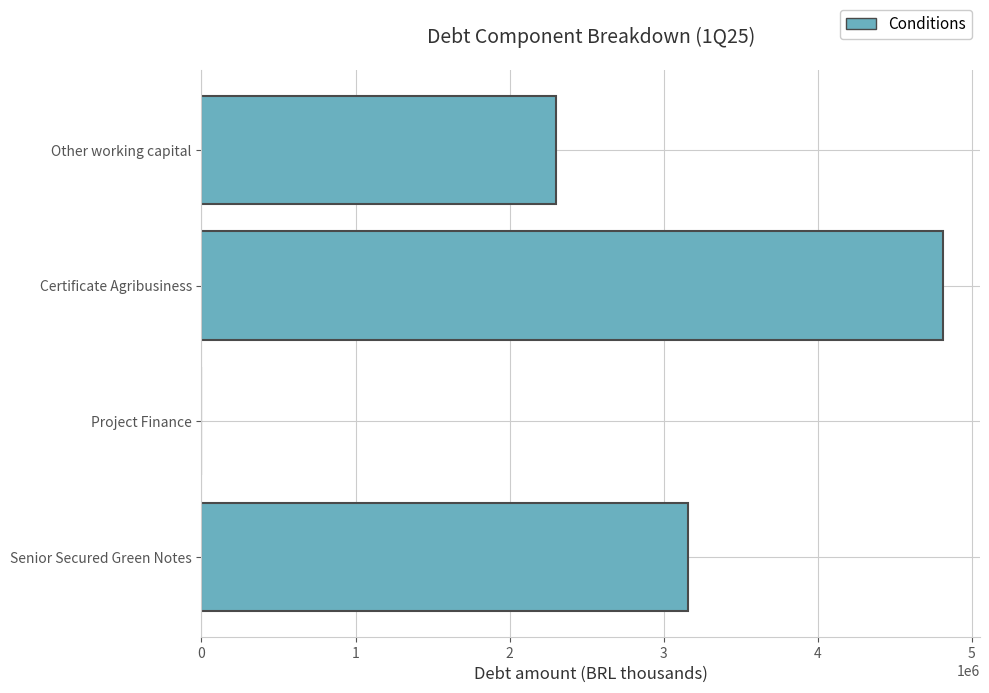

Between Senior Secured Green Notes and Certificate Agribusiness, which is larger?

Certificate Agribusiness